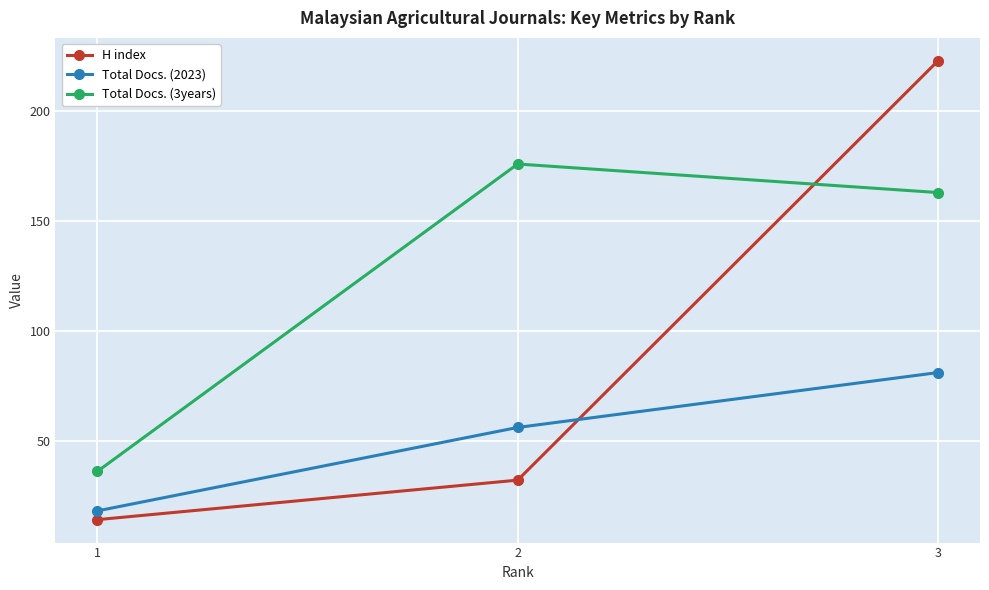

At 2, list the series in order from smallest to largest.

H index, Total Docs. (2023), Total Docs. (3years)